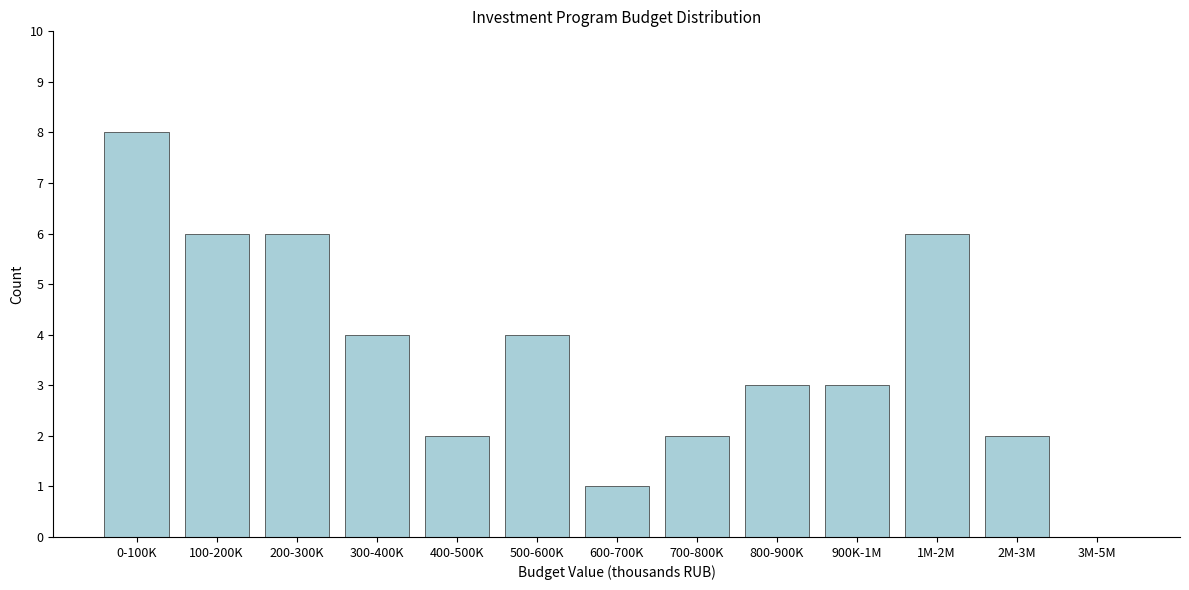

Reading left to right, extract all data points from this chart.

0-100K=8	100-200K=6	200-300K=6	300-400K=4	400-500K=2	500-600K=4	600-700K=1	700-800K=2	800-900K=3	900K-1M=3	1M-2M=6	2M-3M=2	3M-5M=0